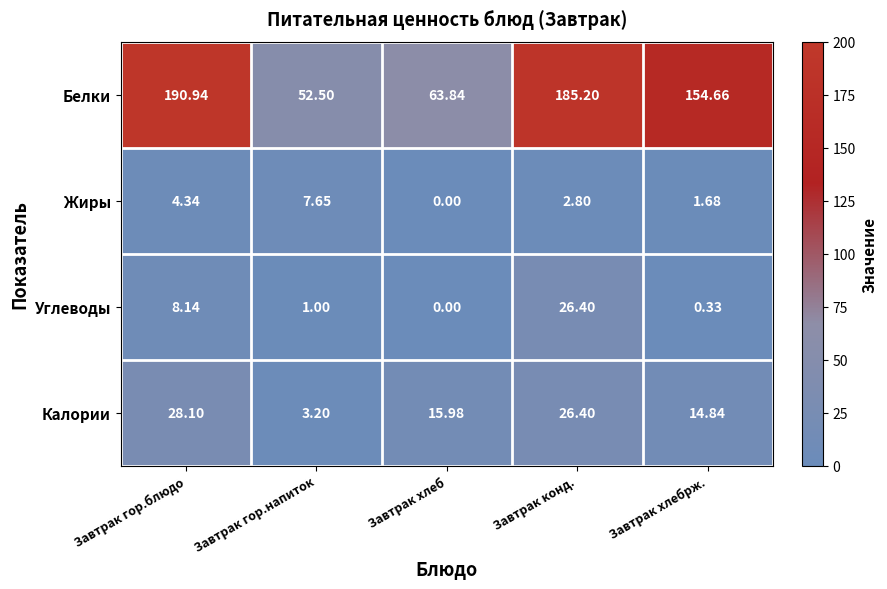

Which series has the largest total across all categories?

Белки